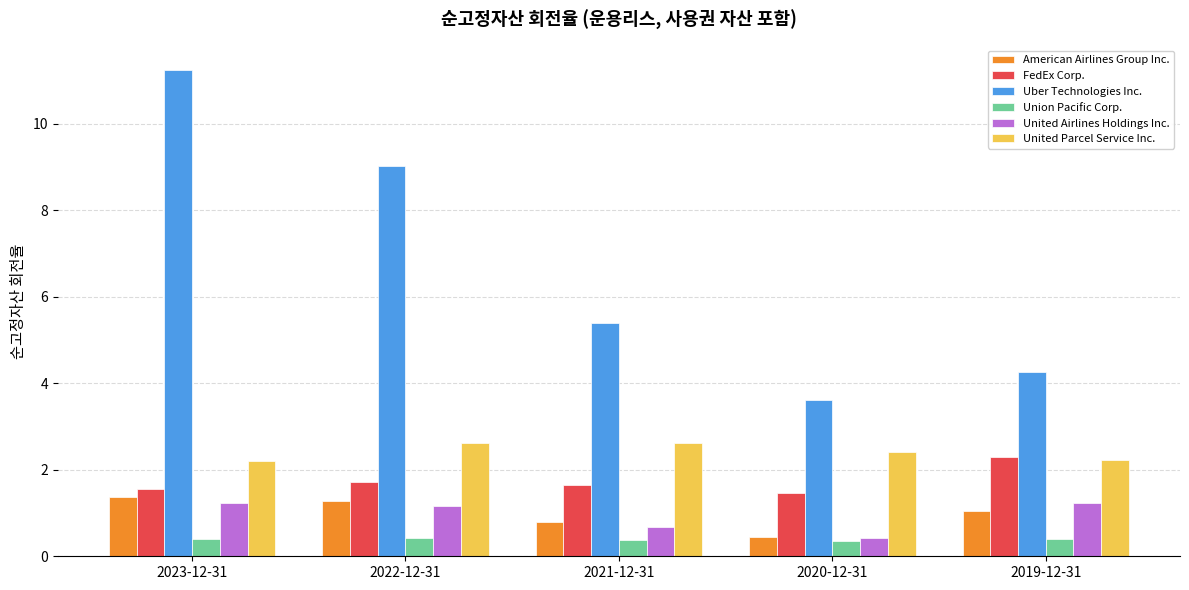

What is the minimum value for FedEx Corp.?

1.5